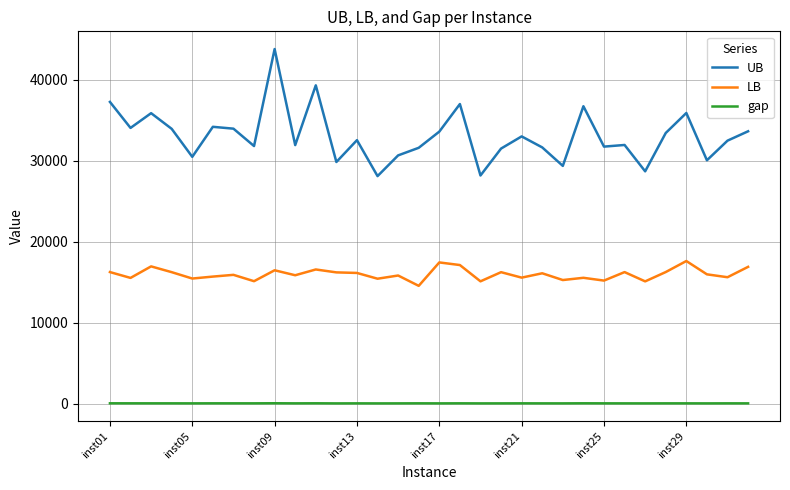

How many categories are shown in the chart?

32